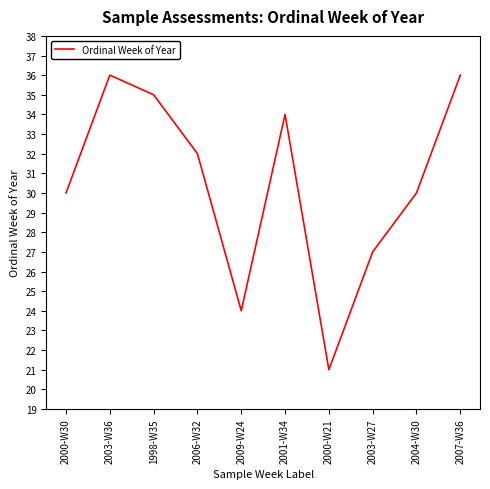

What is the sum of the values at 2001-W34 and 2004-W30?

64